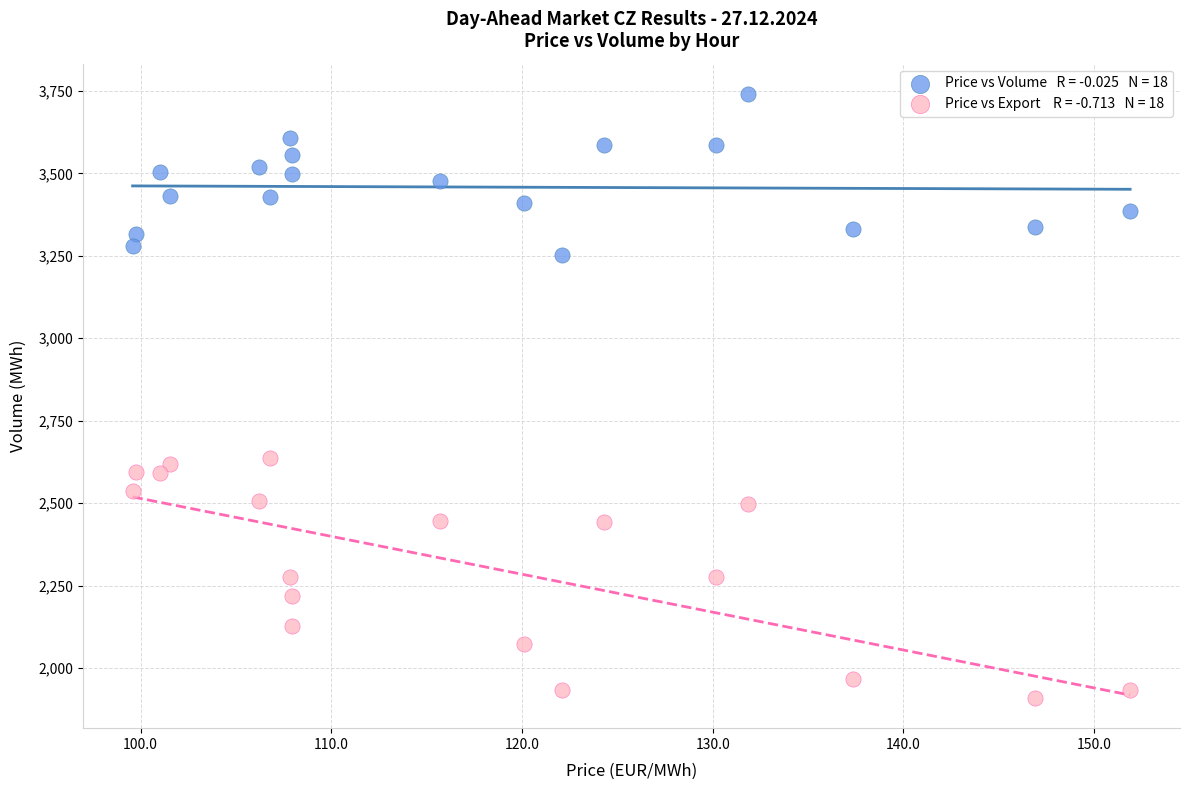

Across all data points, what is the range of Y values (max minus min)?

1830.9